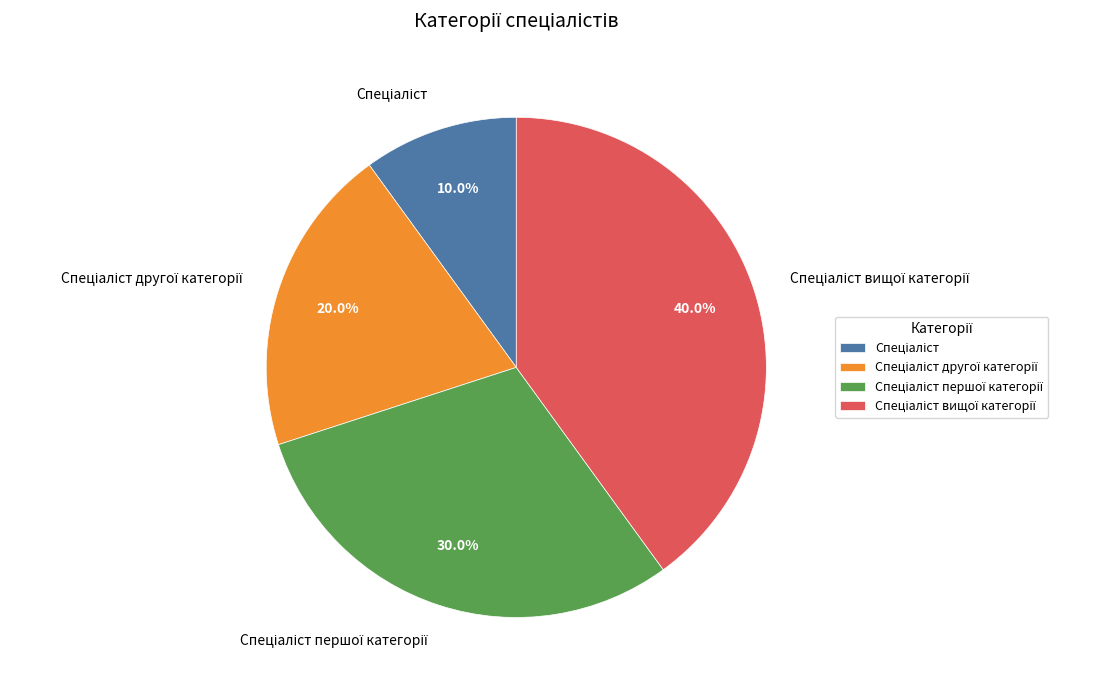

Is there any slice that represents more than half of the pie?

No